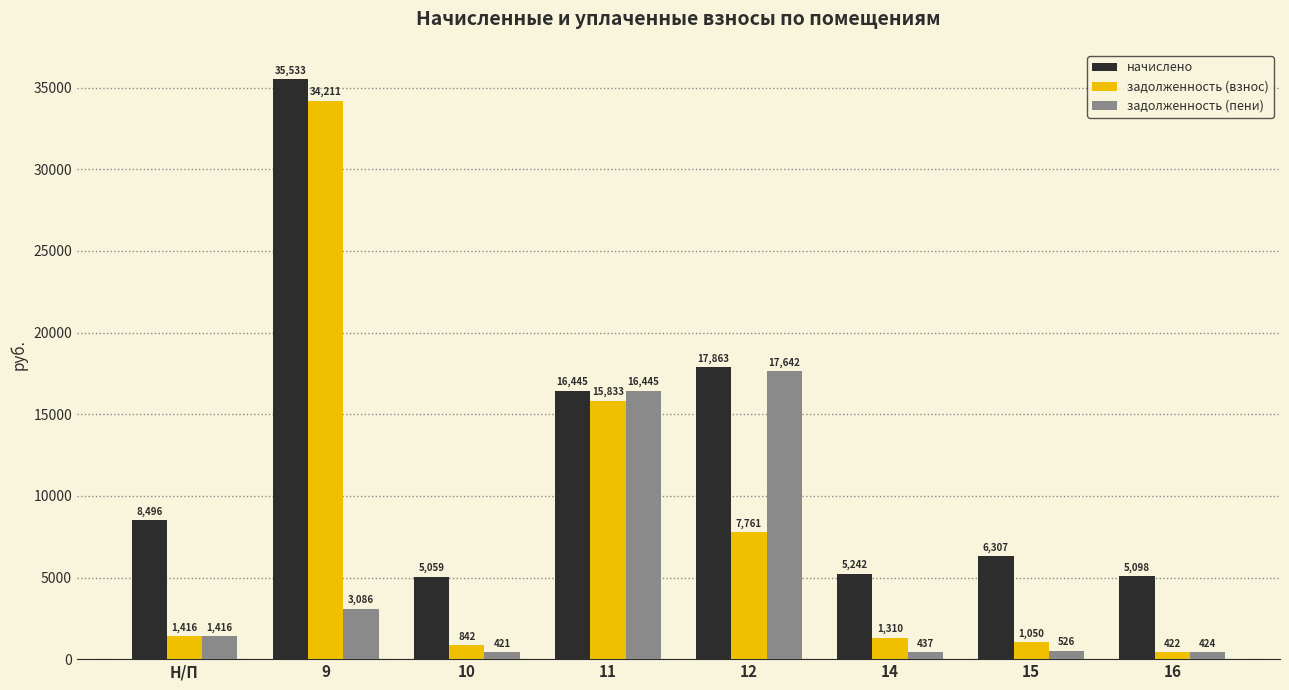

What is the minimum value shown in the chart?

421.2